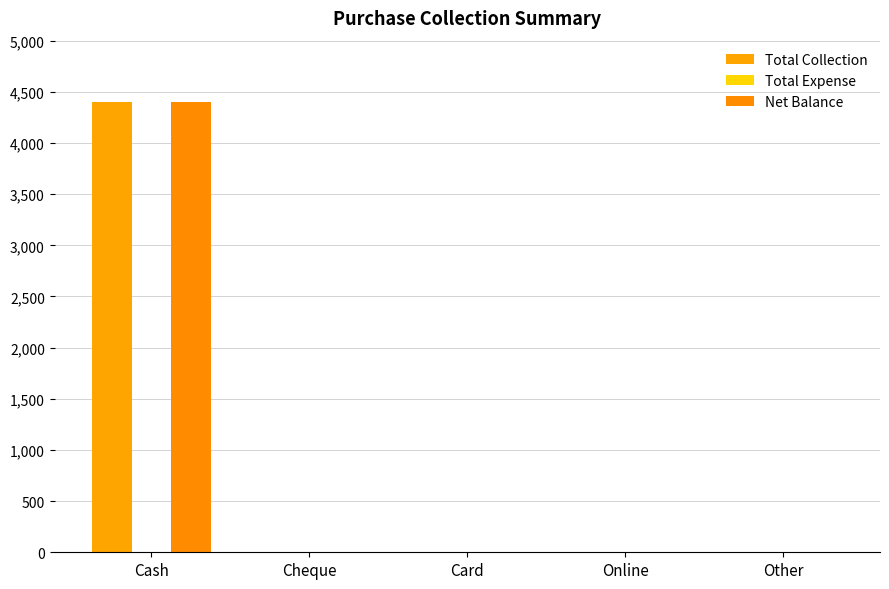

Is the value of Net Balance at Cheque greater than the value of Total Collection at Online?

No